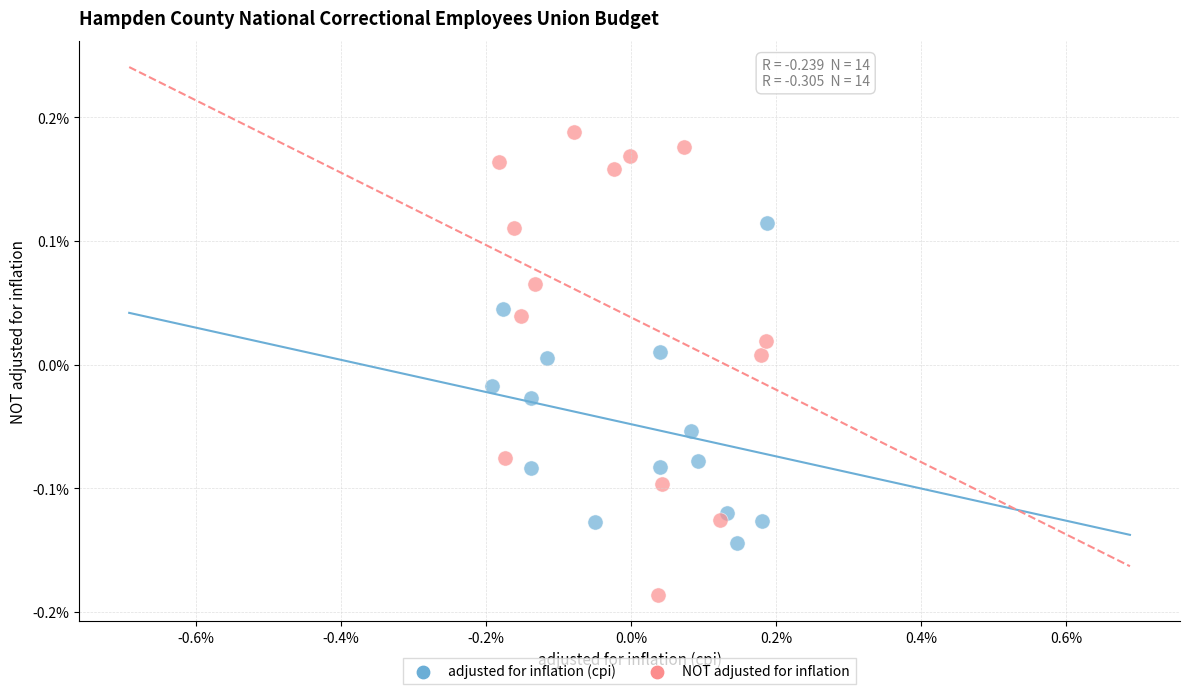

Which series reaches the maximum Y coordinate?

NOT adjusted for inflation